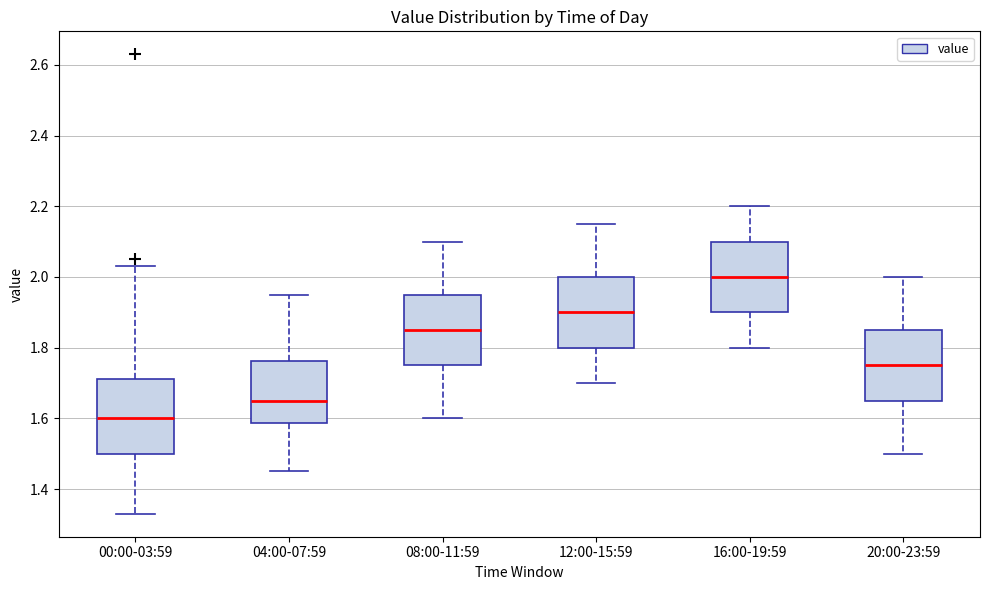

Reading left to right, transcribe this box plot: for each box, give where its median line is, the range the box spans, and where its two whiskers end, as read against the y-axis. The values are not printed on the chart, so give them approximately, as read against the axis.

00:00-03:59: median 1.60, box 1.50 to 1.72, whiskers 1.34 to 2.04
04:00-07:59: median 1.66, box 1.58 to 1.76, whiskers 1.46 to 1.96
08:00-11:59: median 1.86, box 1.76 to 1.96, whiskers 1.60 to 2.10
12:00-15:59: median 1.90, box 1.80 to 2.00, whiskers 1.70 to 2.16
16:00-19:59: median 2.00, box 1.90 to 2.10, whiskers 1.80 to 2.20
20:00-23:59: median 1.76, box 1.66 to 1.86, whiskers 1.50 to 2.00